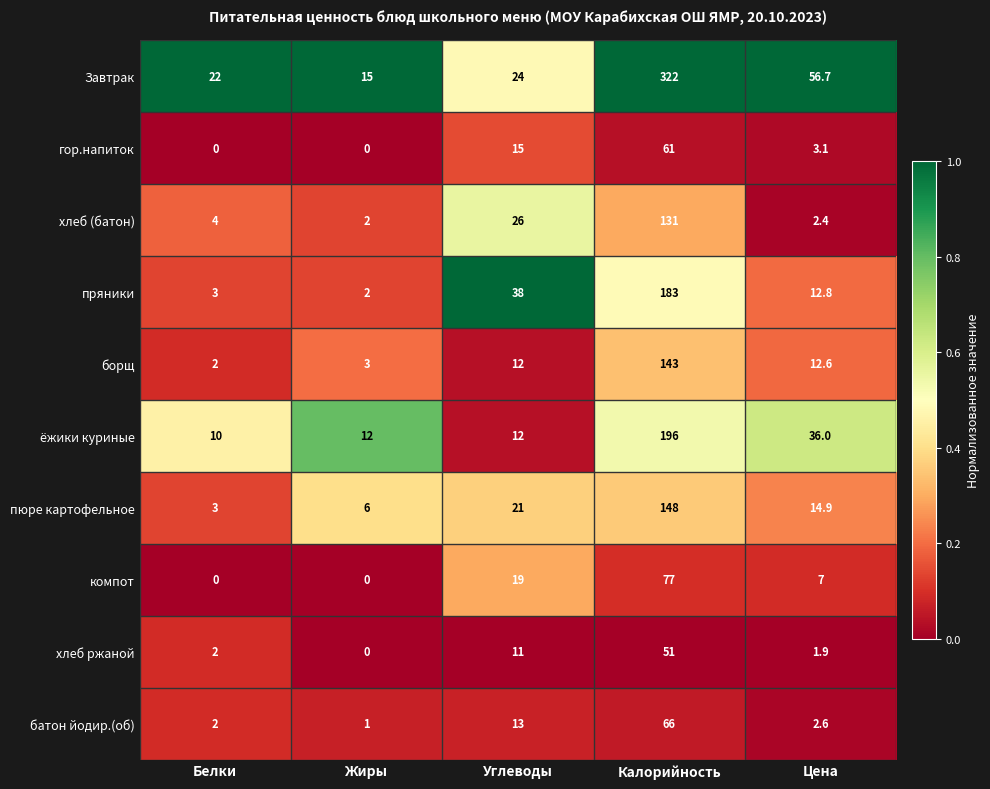

True or false: хлеб (батон) has a value of 2.9 at Жиры.

False